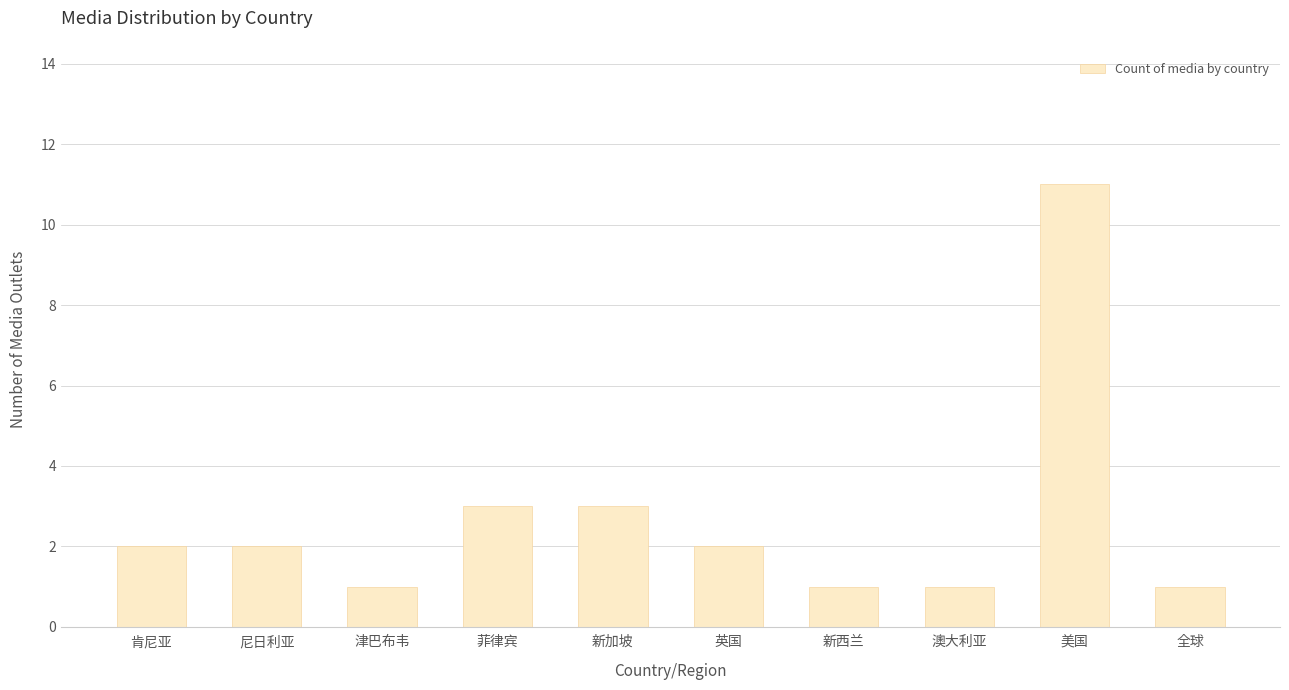

The value at 菲律宾 is 3. True or false?

True